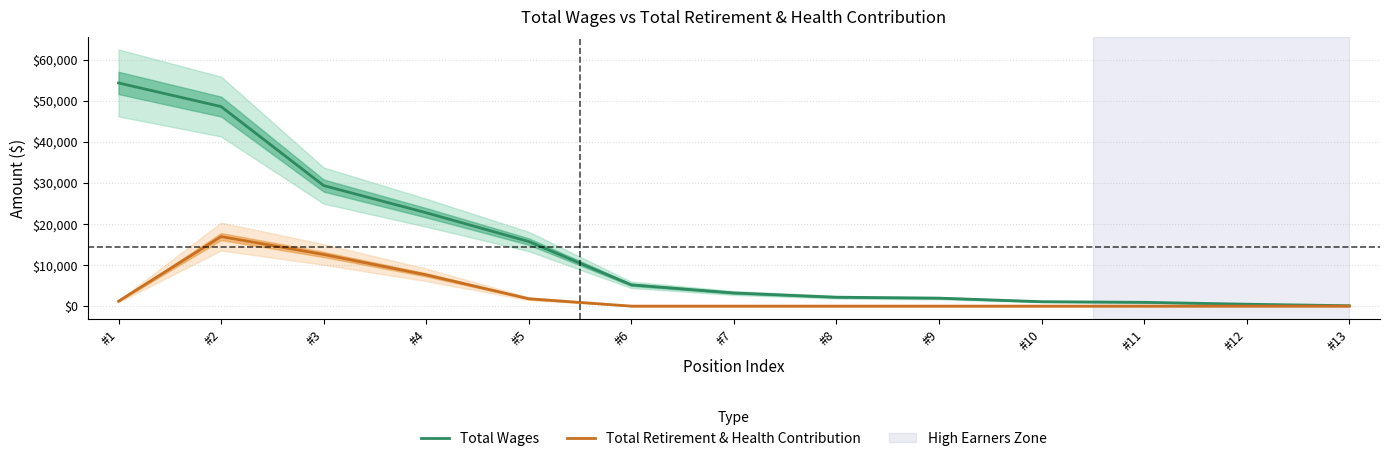

Between #1 and #5, which is larger?

#1